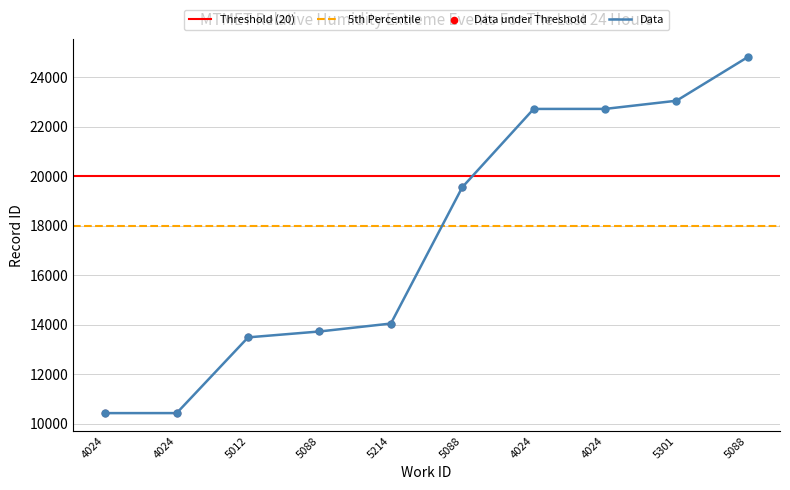

What is the change in value from 4024 to 4024?

+12295